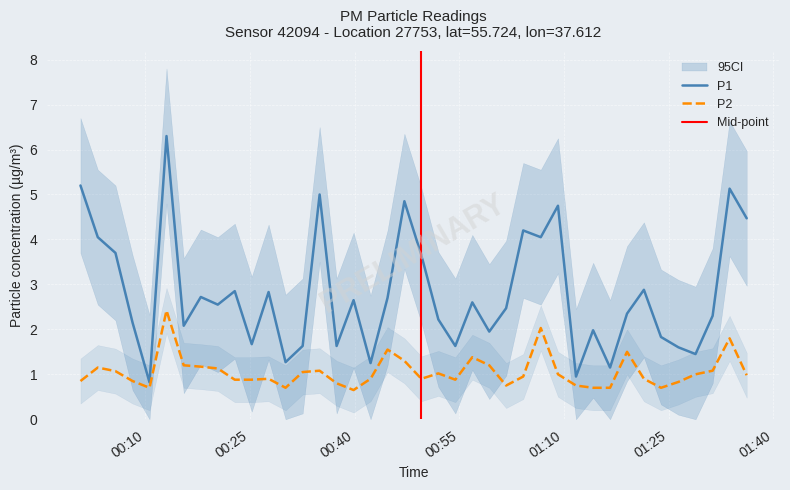

True or false: P2 and P1 cross at least once.

False